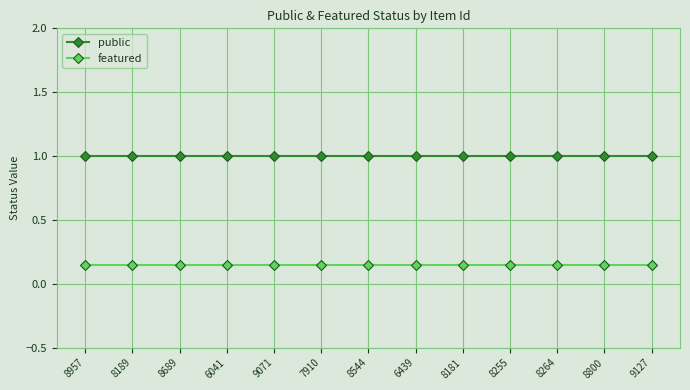

What are all the series names shown in the legend?

public, featured